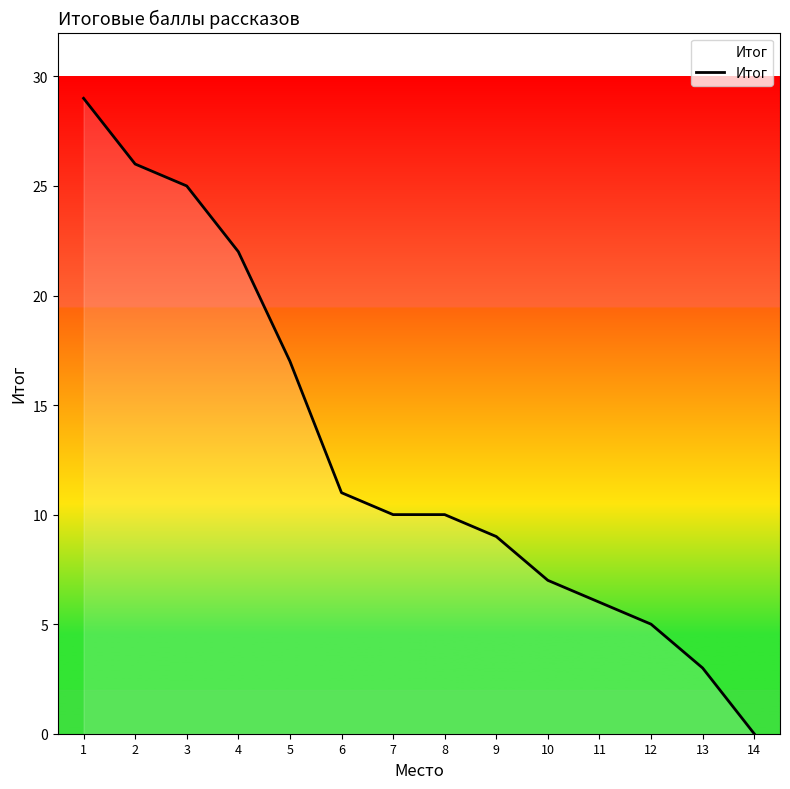

What is the difference between the maximum and minimum values?

29